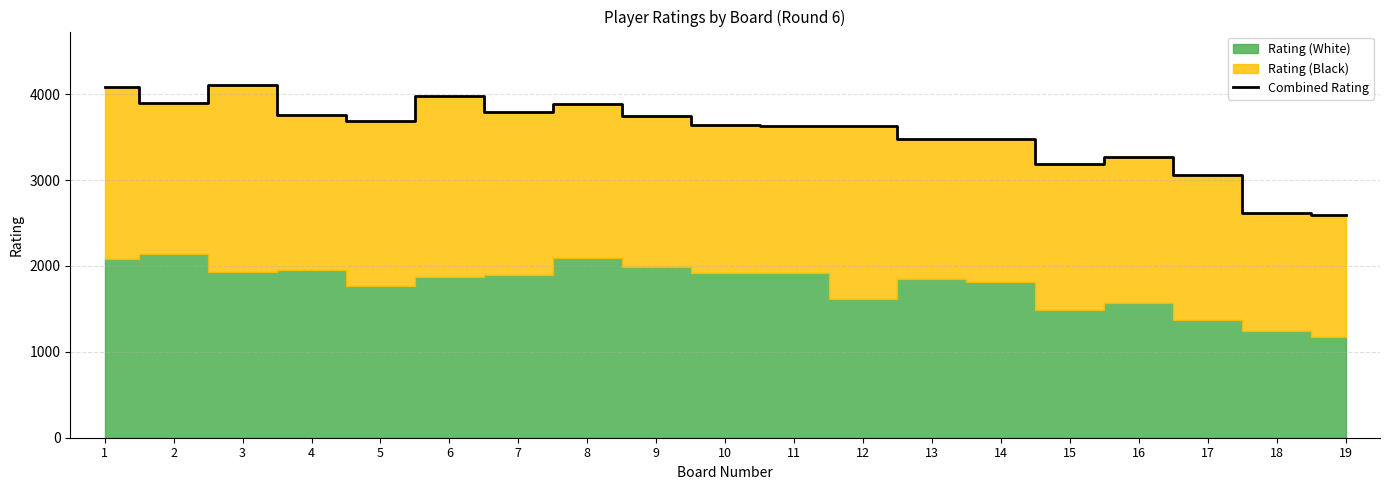

What is the difference between the values at 11 and 10?

13